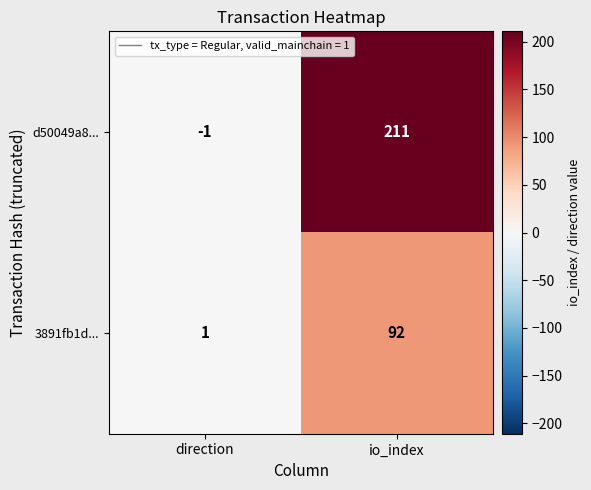

What is the difference between the d50049a8... values at io_index and direction?

212